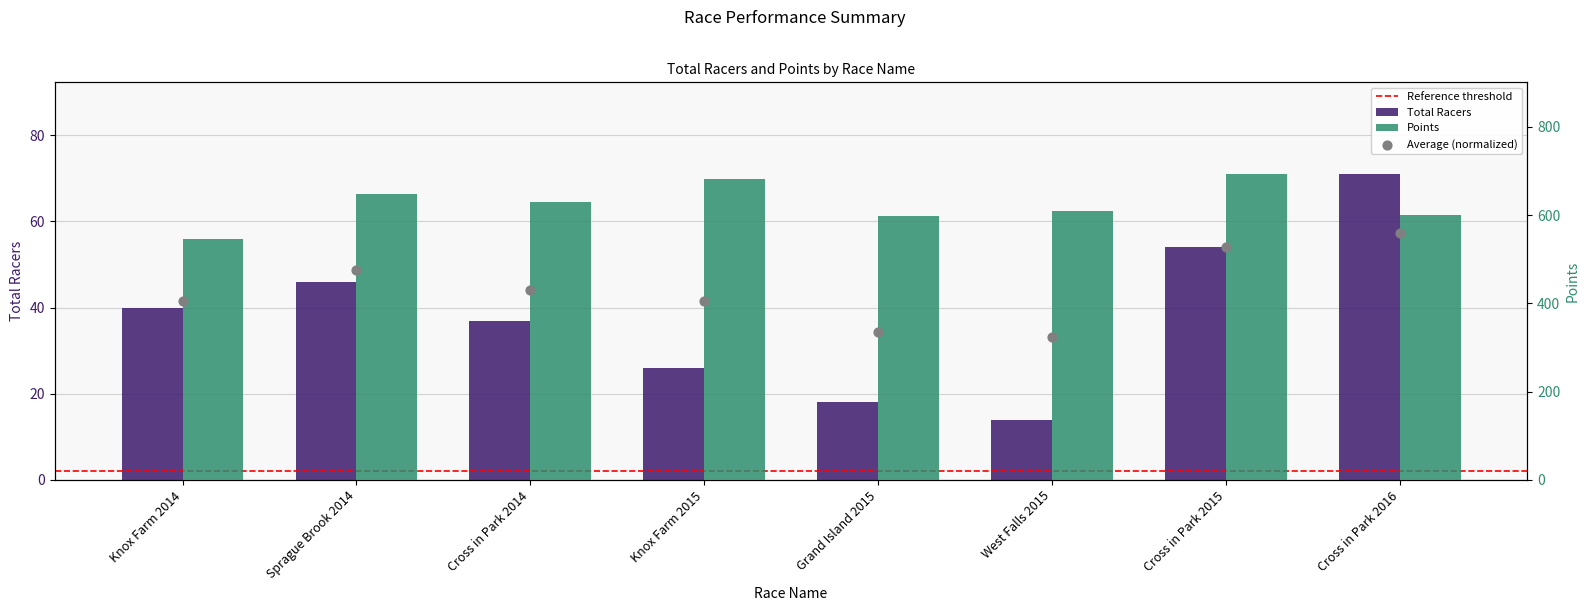

Which series has the largest total across all categories?

Points